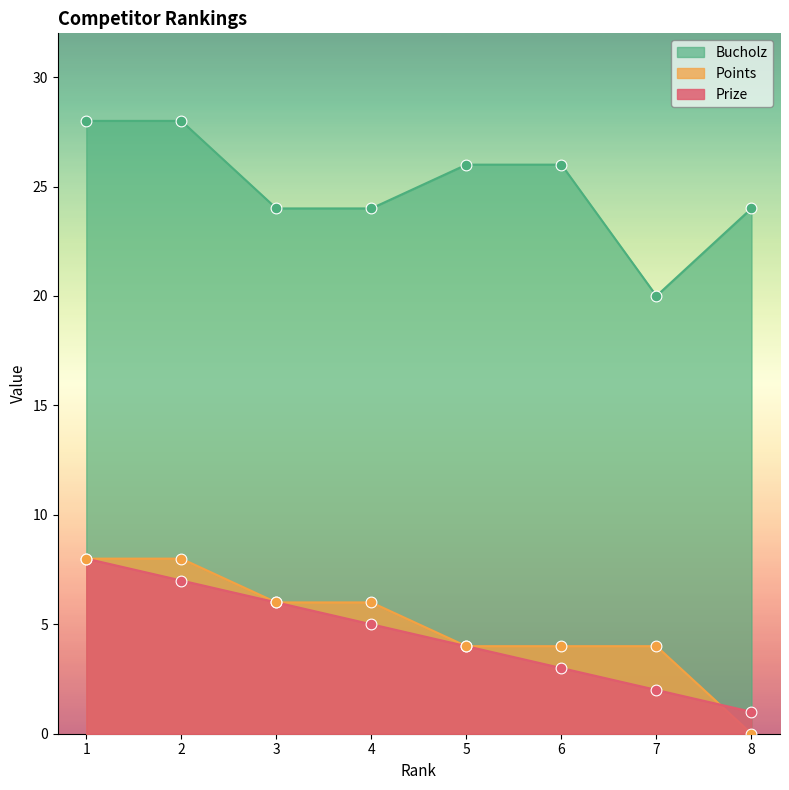

Which series has the largest total across all categories?

Bucholz